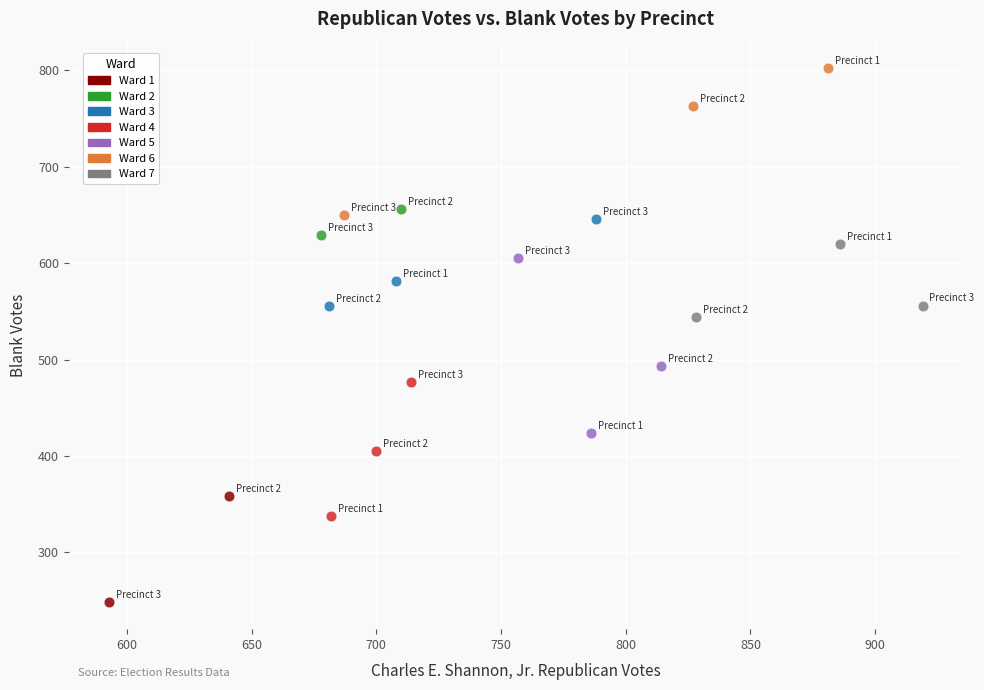

What are all the series names shown in the legend?

Ward 1, Ward 2, Ward 3, Ward 4, Ward 5, Ward 6, Ward 7